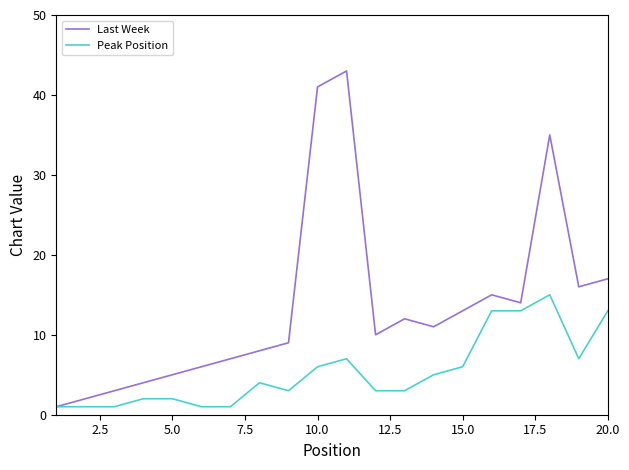

What is the maximum value for Last Week?

43